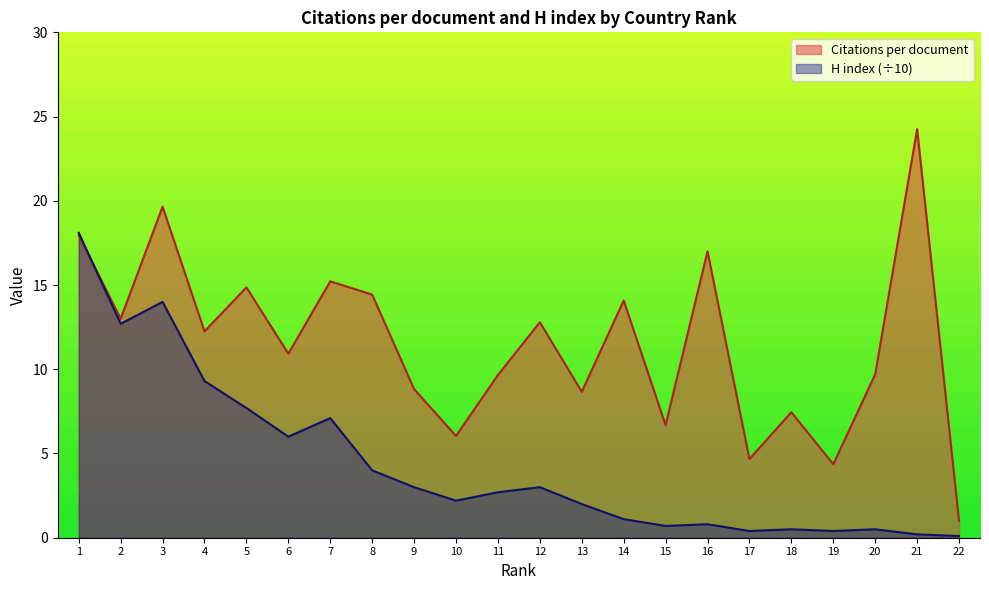

How many interior local valleys does the H index series have?

6